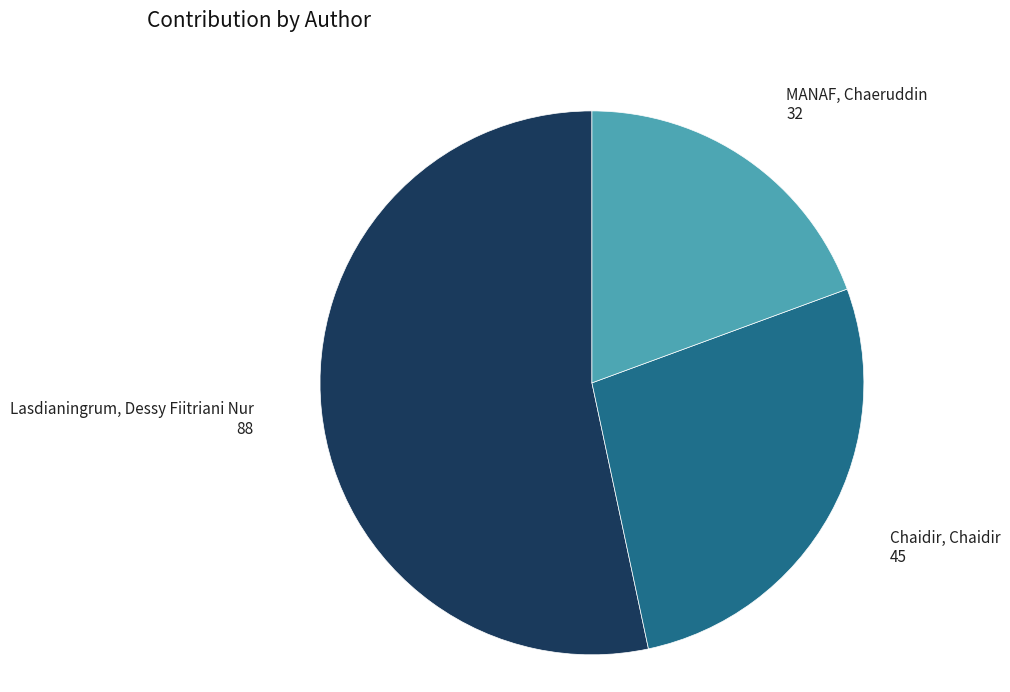

Rank the categories by value from highest to lowest.

Lasdianingrum, Dessy Fiitriani Nur, Chaidir, Chaidir, MANAF, Chaeruddin